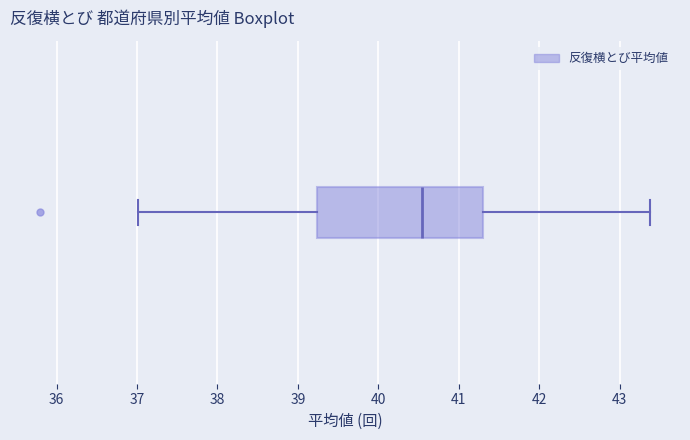

Transcribe this box plot: give where the median line is, the range the box spans, and where the two whiskers end, as read against the x-axis. The values are not printed on the chart, so give them approximately, as read against the axis.

median 40.5, box 39.2 to 41.3, whiskers 37.0 to 43.4